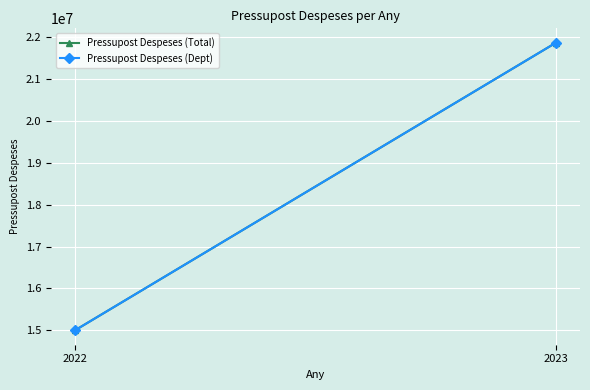

Rank the series at 2023 from lowest to highest value.

Pressupost Despeses (Total), Pressupost Despeses (Dept)